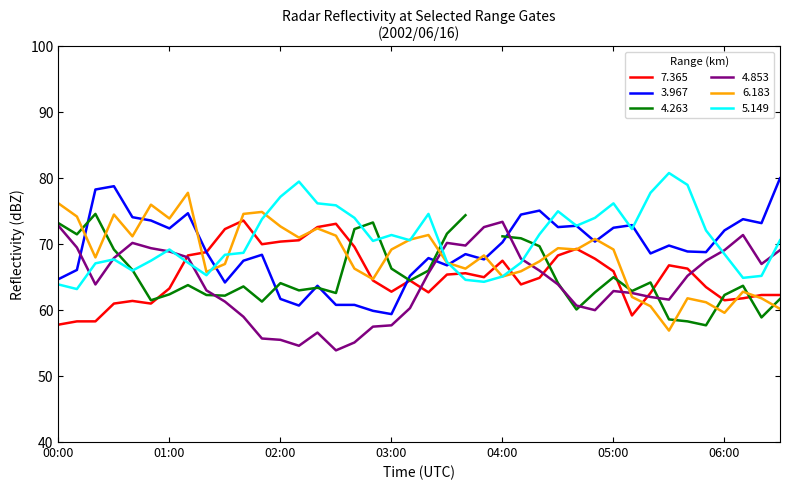

How many intersections are there between 5.149 and 7.365?

4